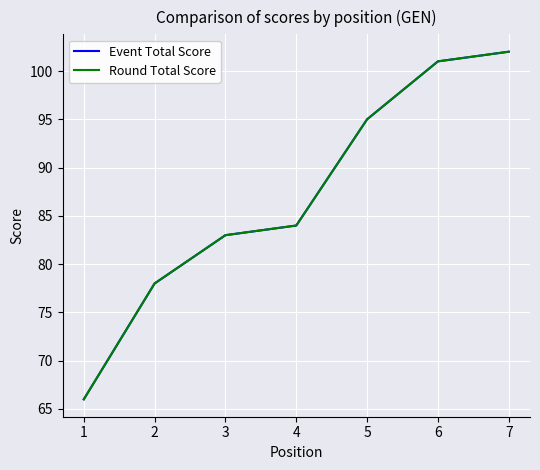

Does the chart display data point markers on the line(s)?

No